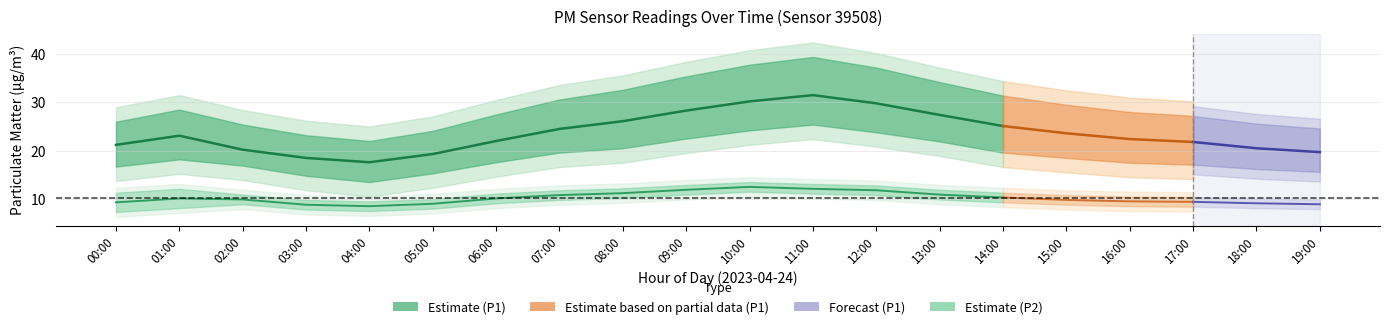

What is the value of the P2 point at the 4th from the left?

8.8